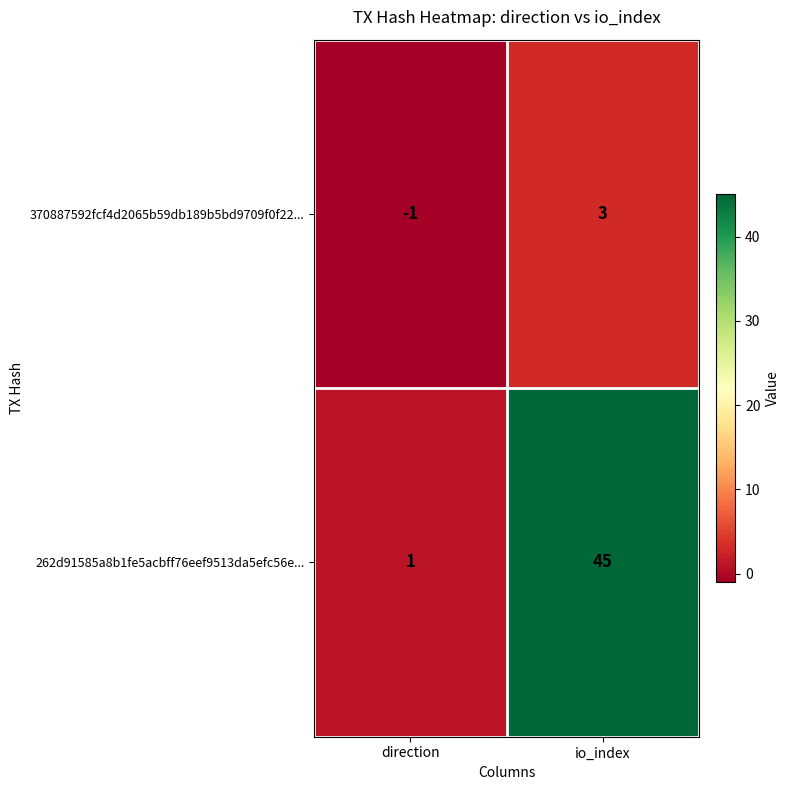

Which category has the highest value in the 370887592fcf4d2065b59db189b5bd9709f0f22... series?

io_index